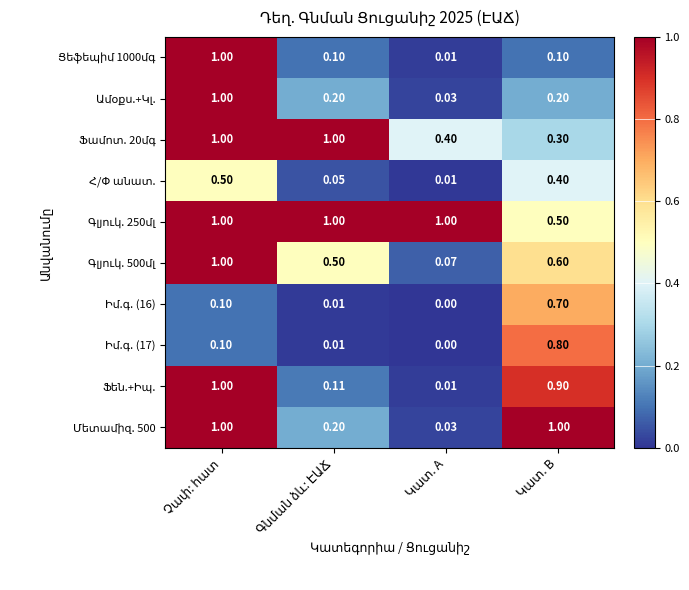

What is the spread (max minus min) of values at Կատ. A?

1.0